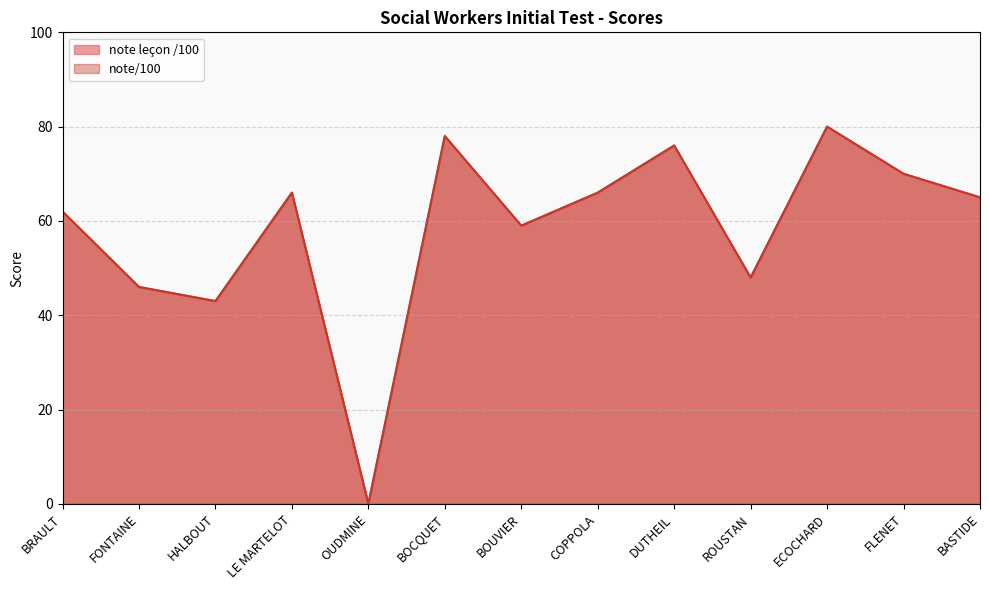

What is the sum of all note leçon /100 values?

759